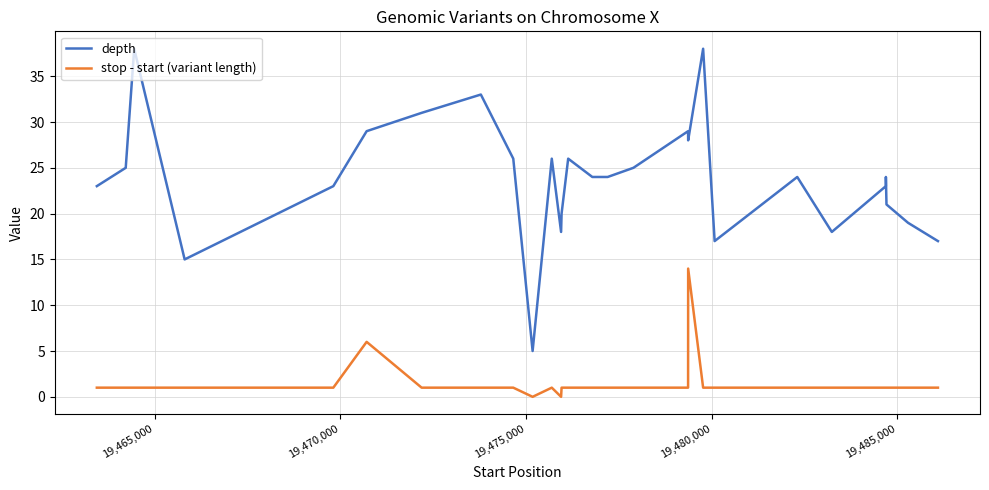

Which series has the largest range (max minus min)?

depth